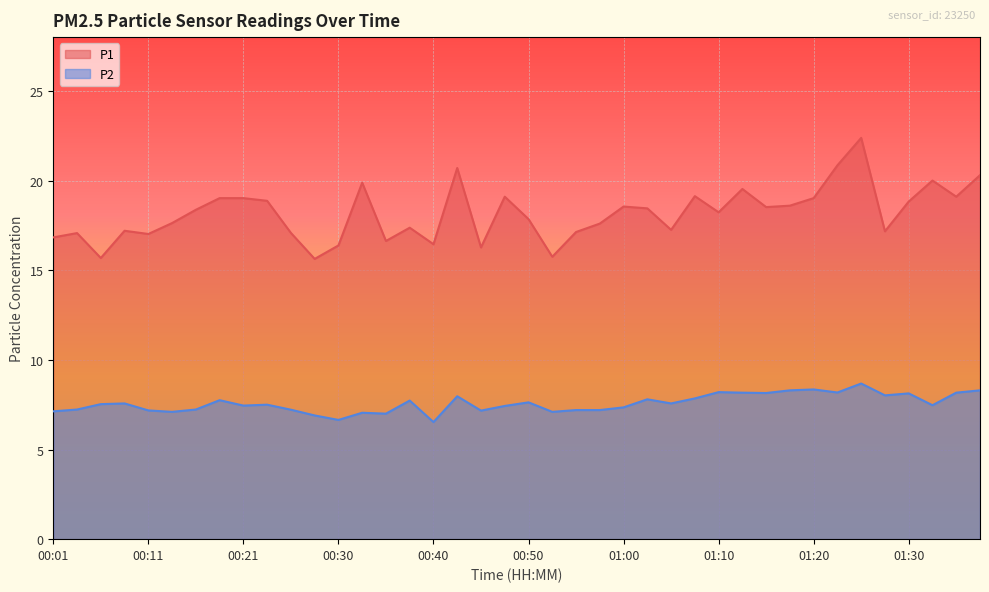

What is the maximum value for P1?

22.4